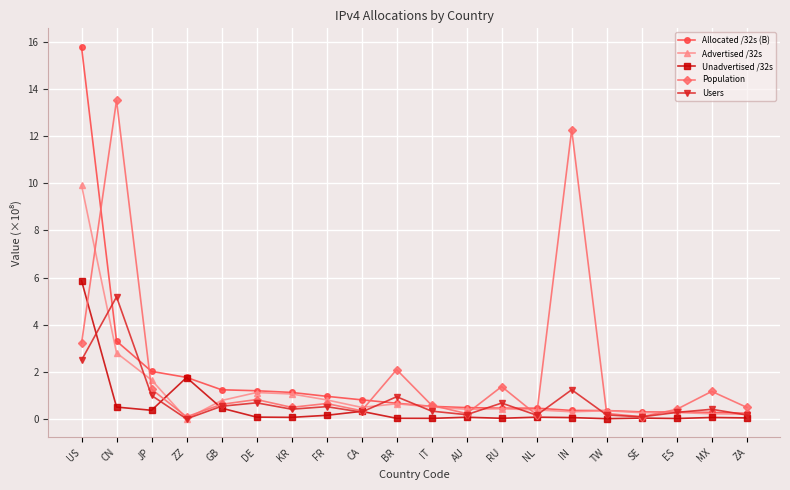

What is the difference between the maximum and minimum values in the Allocated /32s (B) series?

15.6